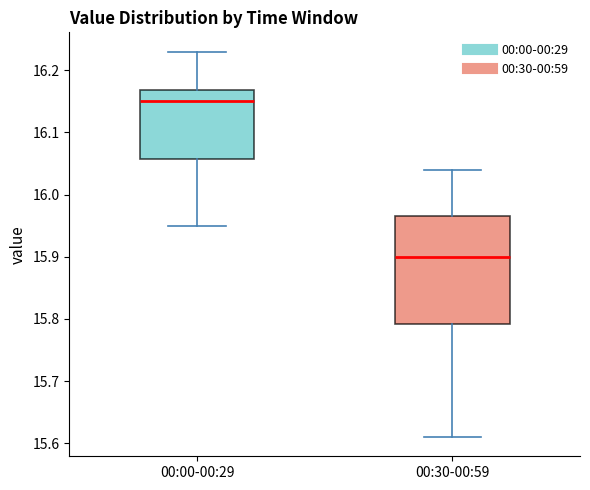

Reading left to right, read every box against the y-axis: the position of its median line, the range the box covers, and the ends of its whiskers. The values are not printed on the chart, so give them approximately, as read against the axis.

00:00-00:29: median 16.15, box 16.06 to 16.17, whiskers 15.95 to 16.23
00:30-00:59: median 15.90, box 15.79 to 15.97, whiskers 15.61 to 16.04